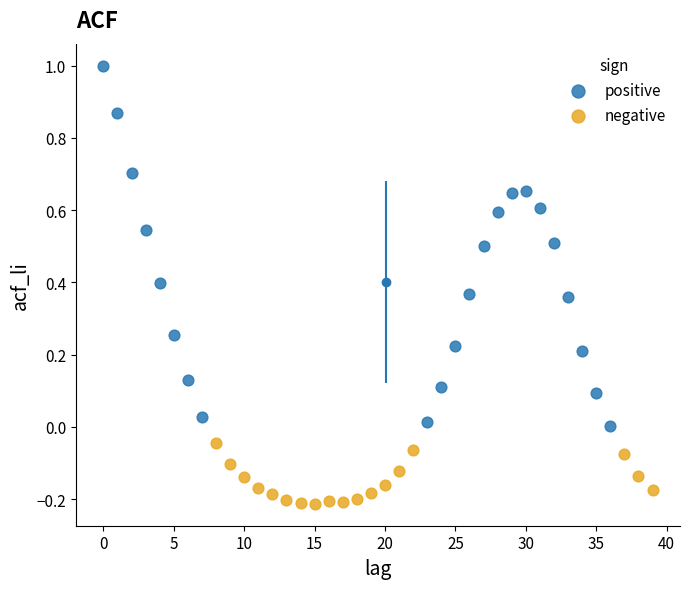

Which series reaches the maximum Y coordinate?

positive